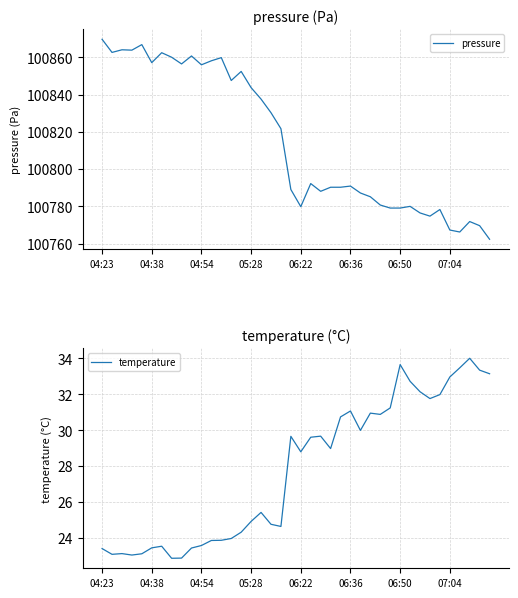

At which label does pressure reach its peak?

04:23